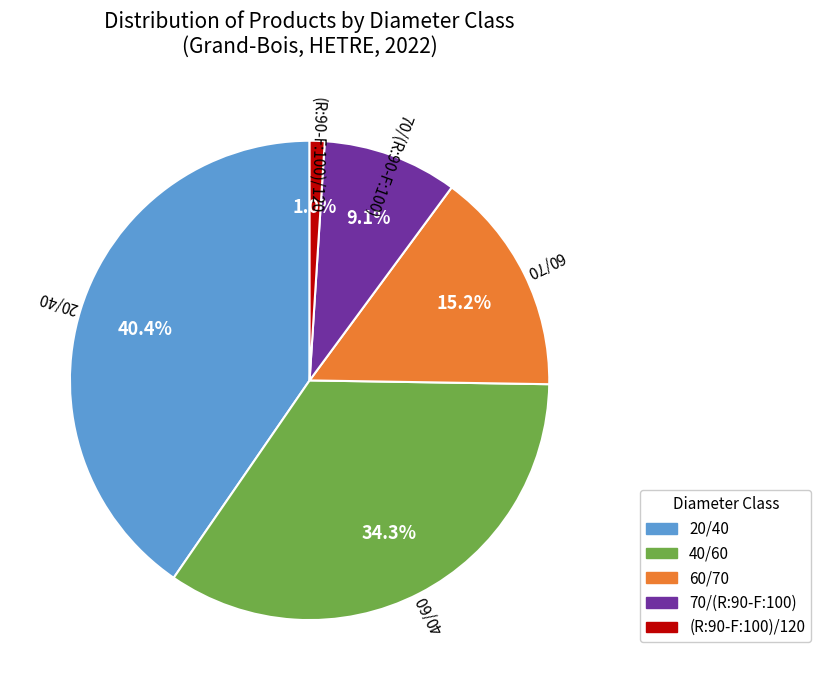

The 70/(R:90-F:100) slice represents 3% of the pie. True or false?

False